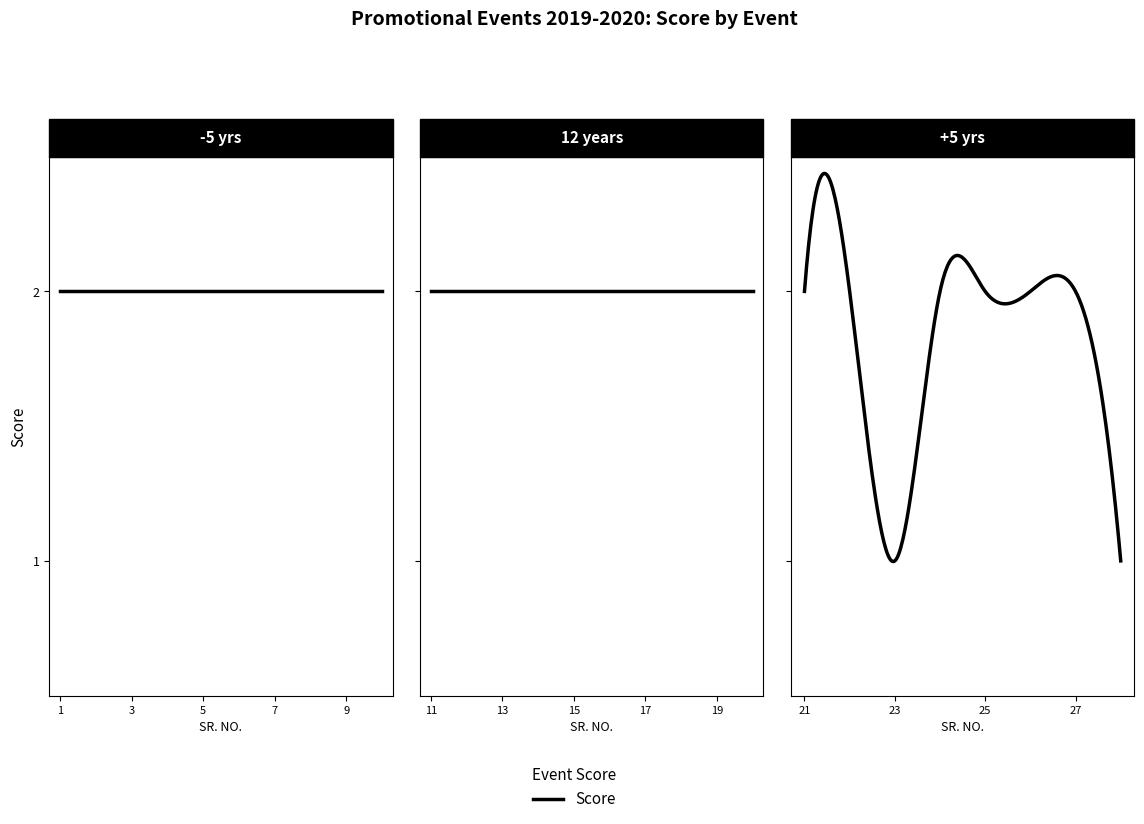

What is the smallest value displayed?

1